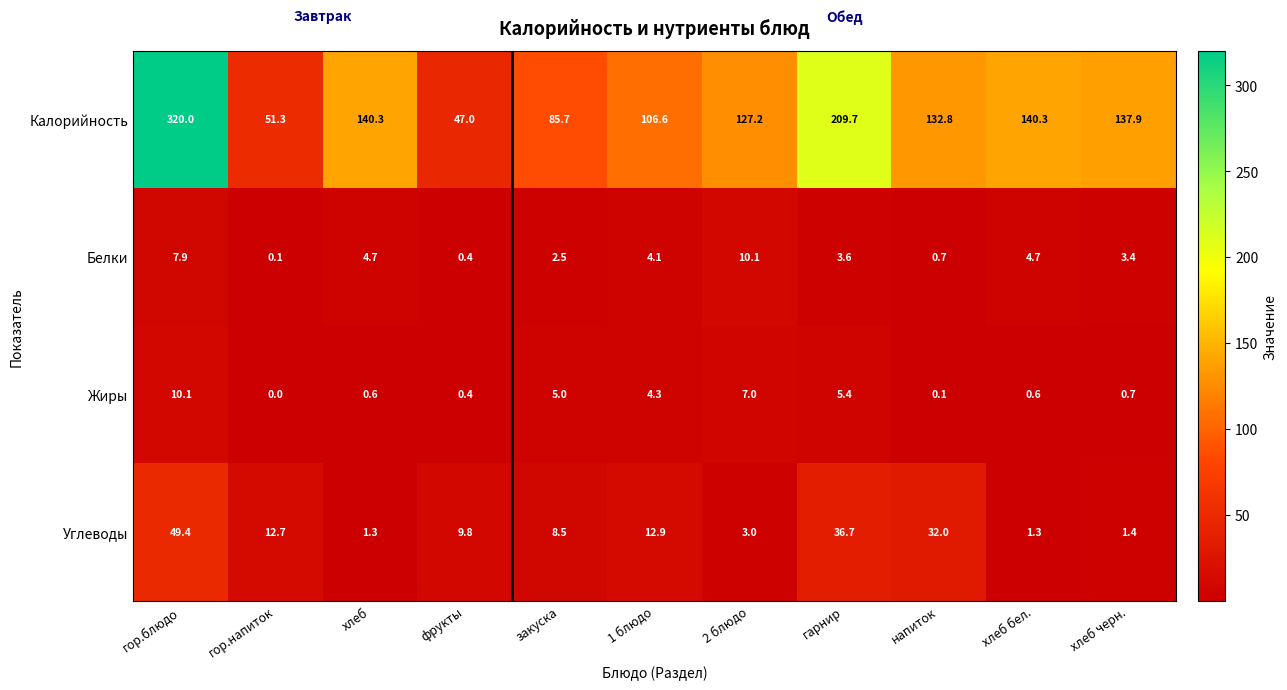

What is the difference between the highest and lowest values at хлеб бел.?

139.7